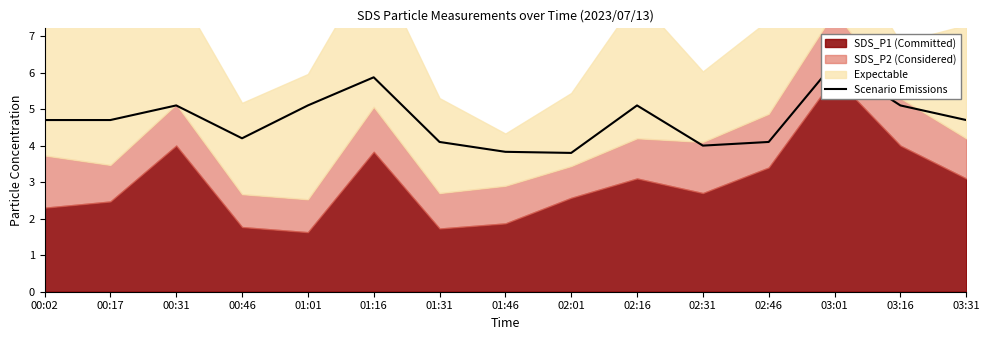

Reading left to right, transcribe all the data shown in this chart.

4.7	4.7	5.1	4.2	5.1	5.9	4.1	3.8	3.8	5.1	4.0	4.1	6.3	5.1	4.7